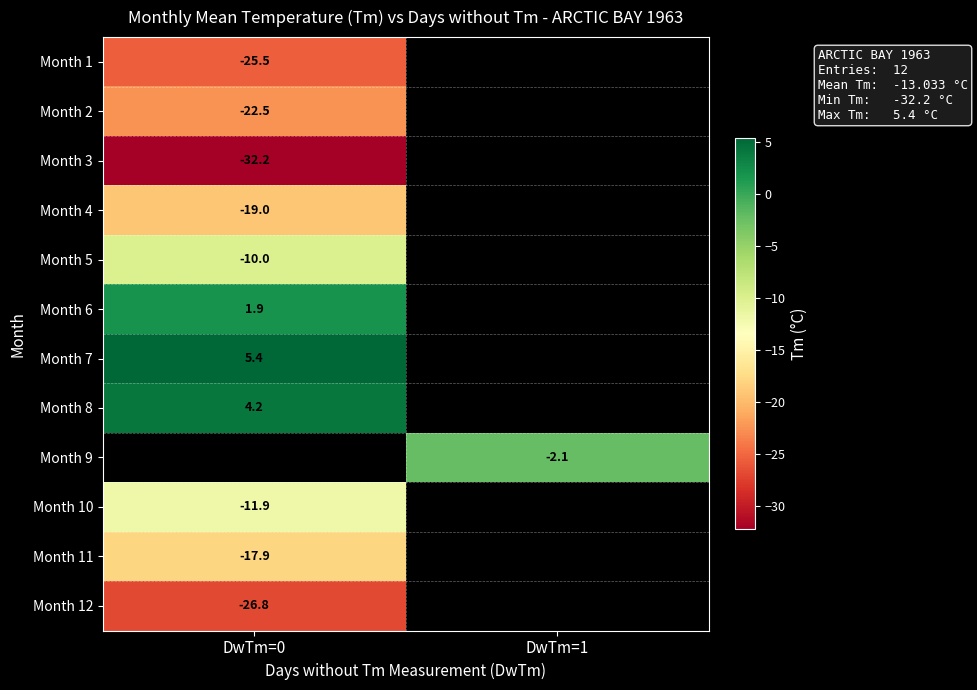

The value of Month 6 at DwTm=0 is 1.9. True or false?

True